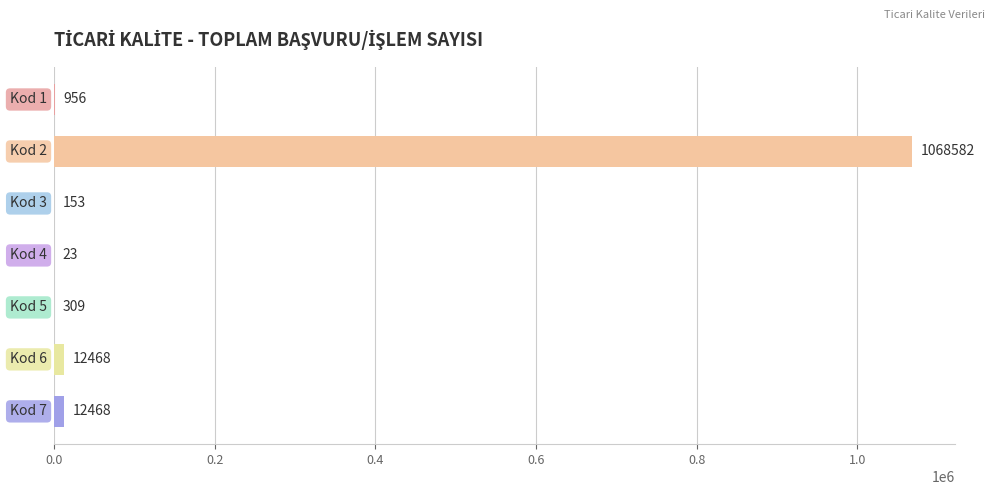

What is the sum of all values?

1094959